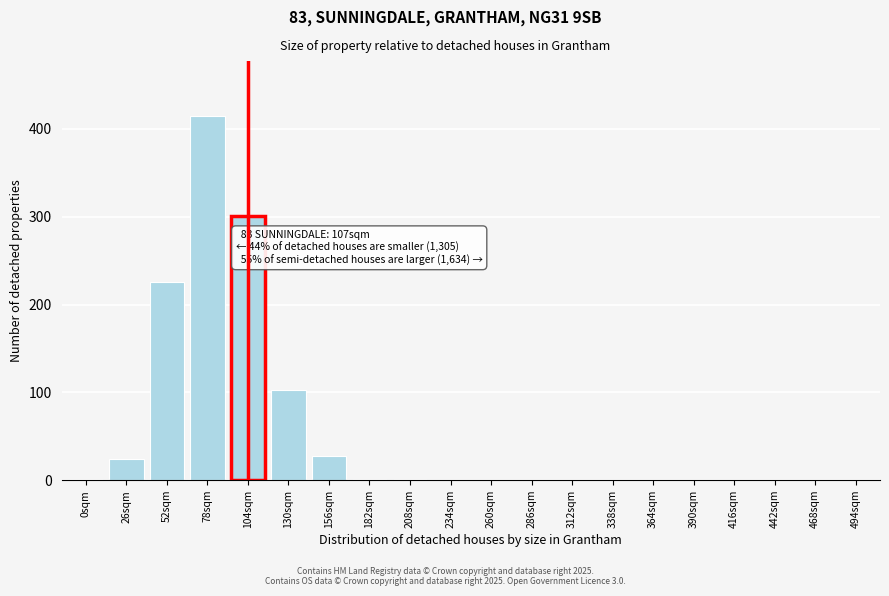

What is the sum of all values?

1100